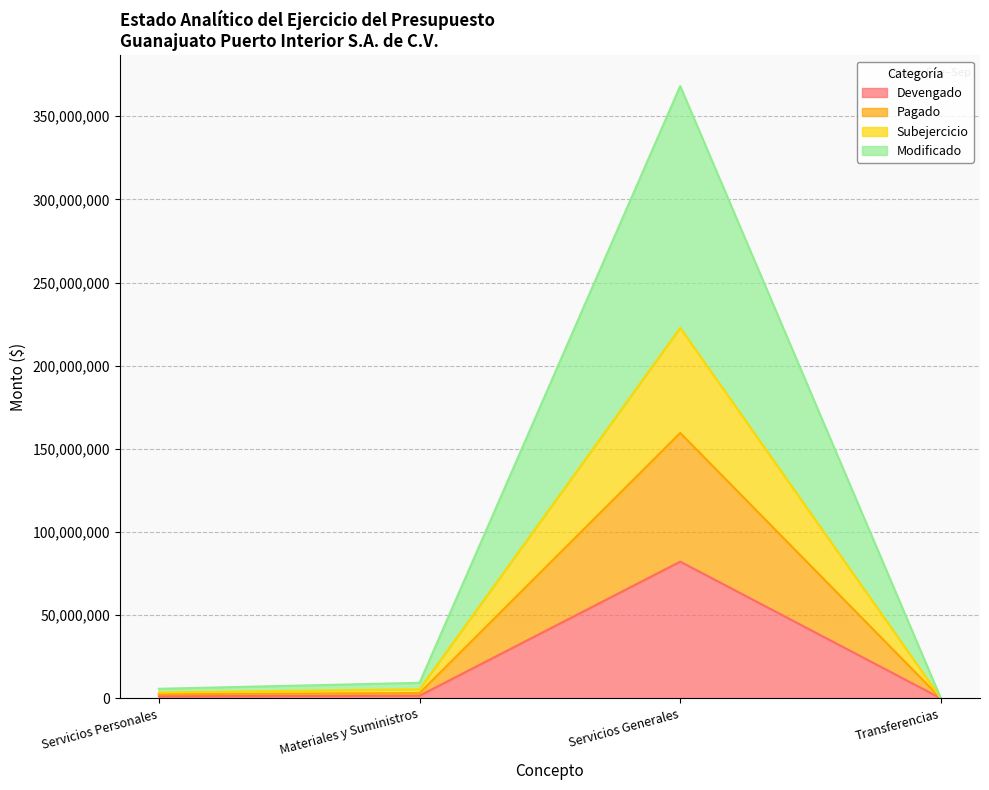

What is the sum of all Devengado values?

85046512.1